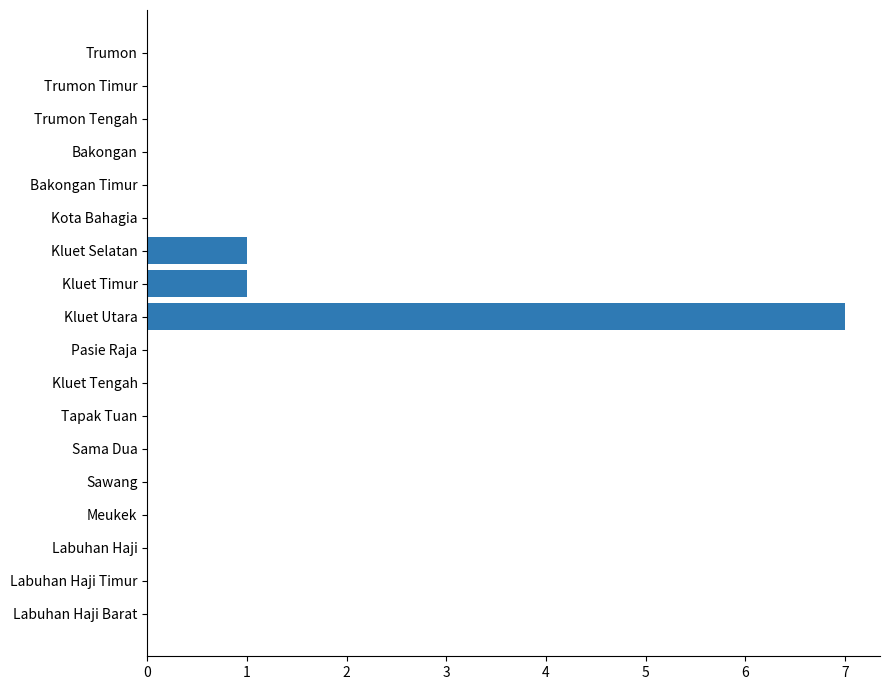

Are the bars horizontal?

Yes